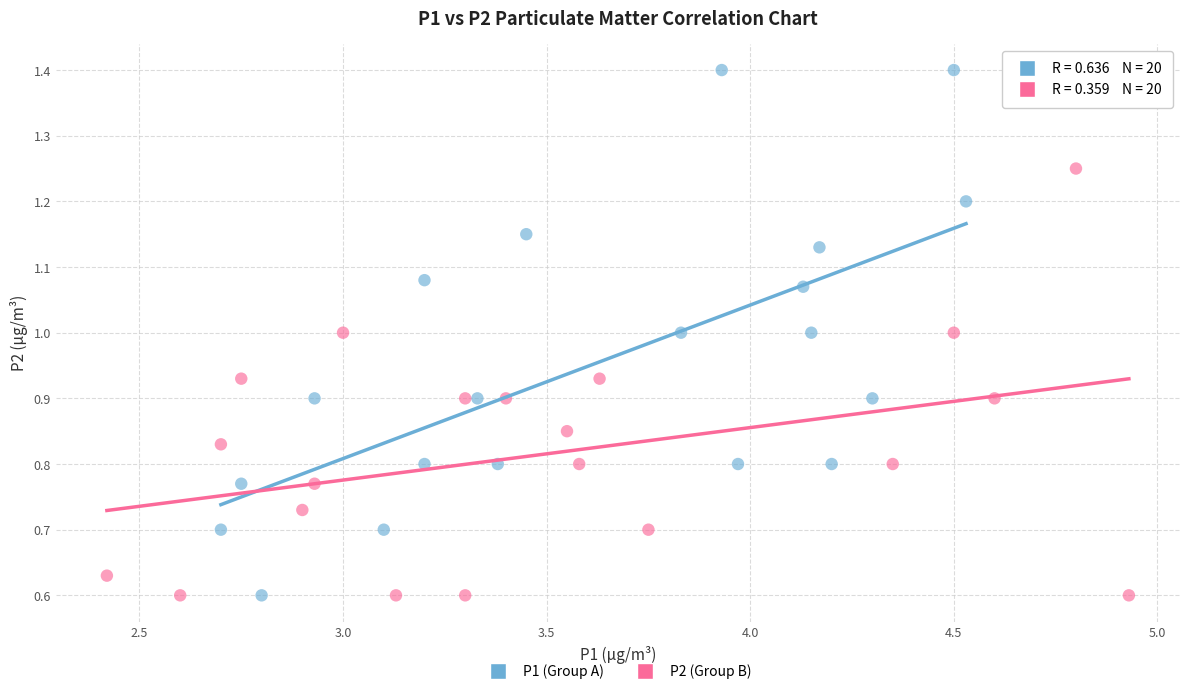

Which series has the largest Y range (max minus min)?

P1 (Group A)